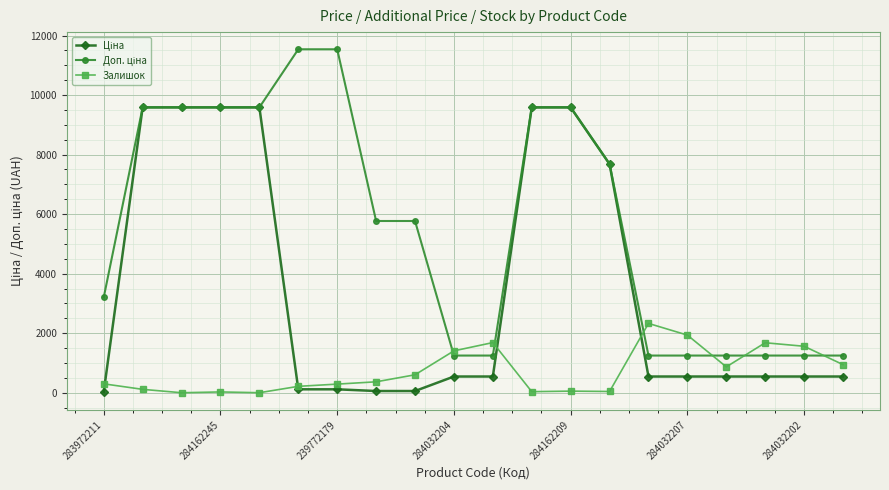

What is the value of the Залишок point at the 20th from the left?

944.0